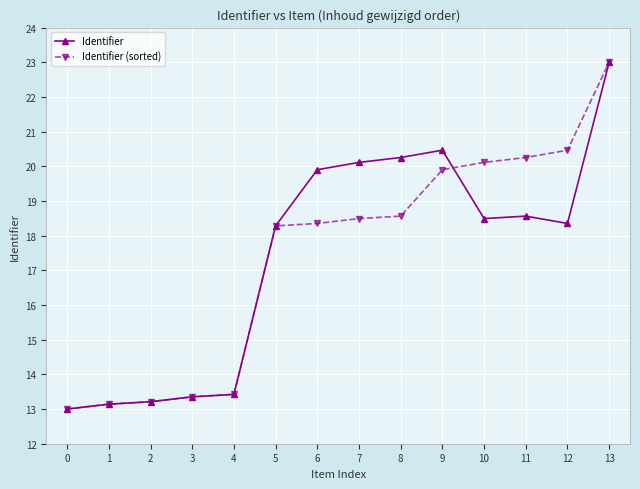

What is the spread (max minus min) of values at 10?

1.6